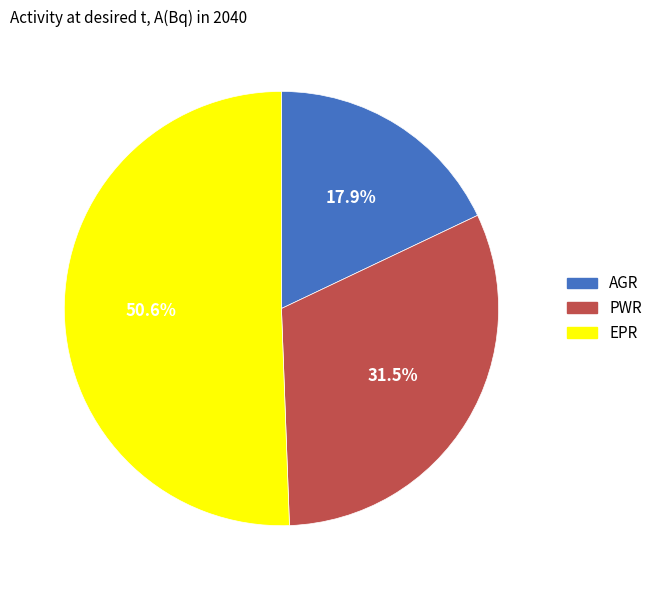

Between EPR and PWR, which is larger?

EPR